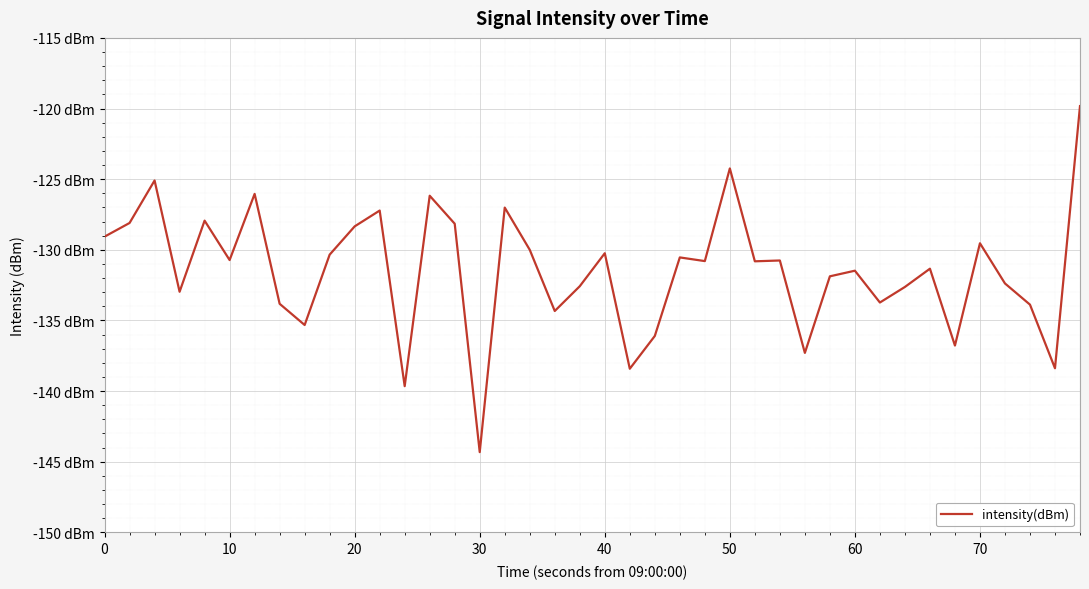

Is this an area chart (filled region under the line)?

No